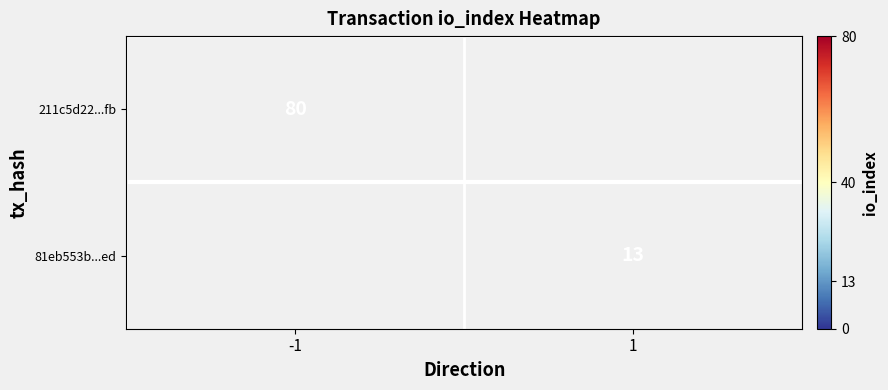

Read the 81eb553b...ed value at 1.

13.0